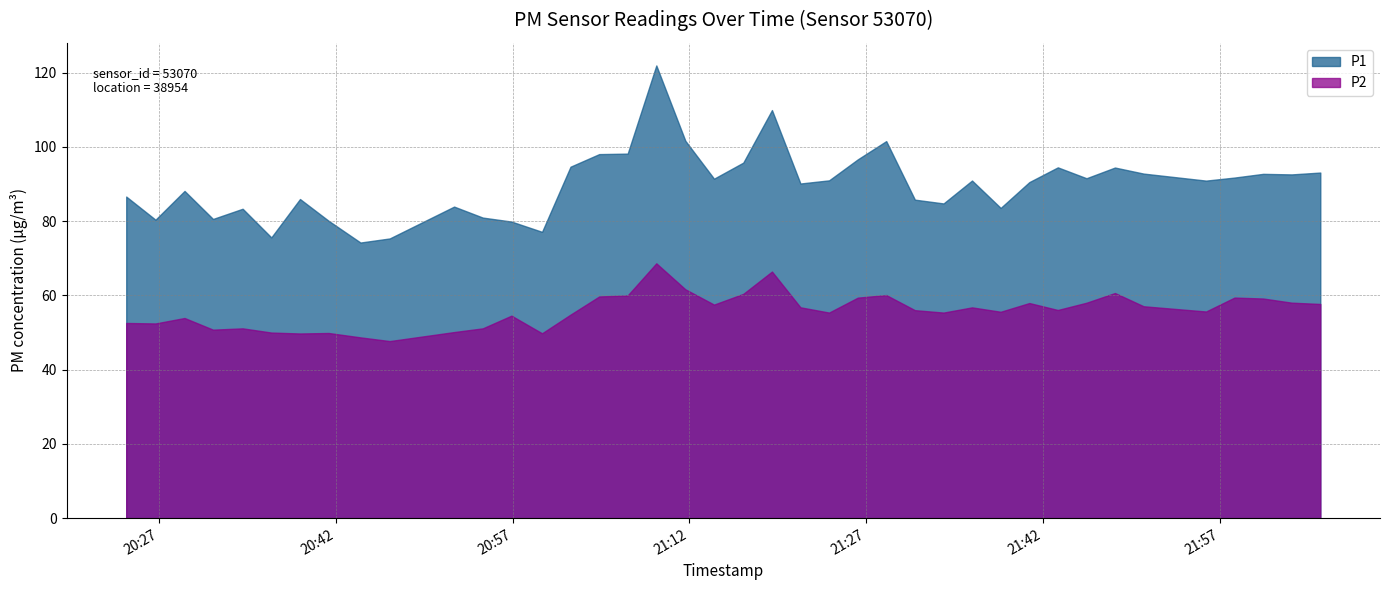

Rank the series at 2024-02-14T21:21:25 from highest to lowest value.

P1, P2